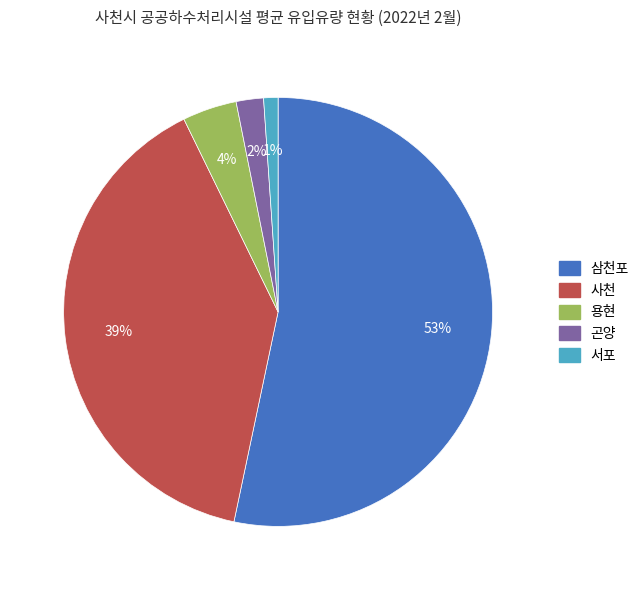

How many segments does this pie chart have?

5